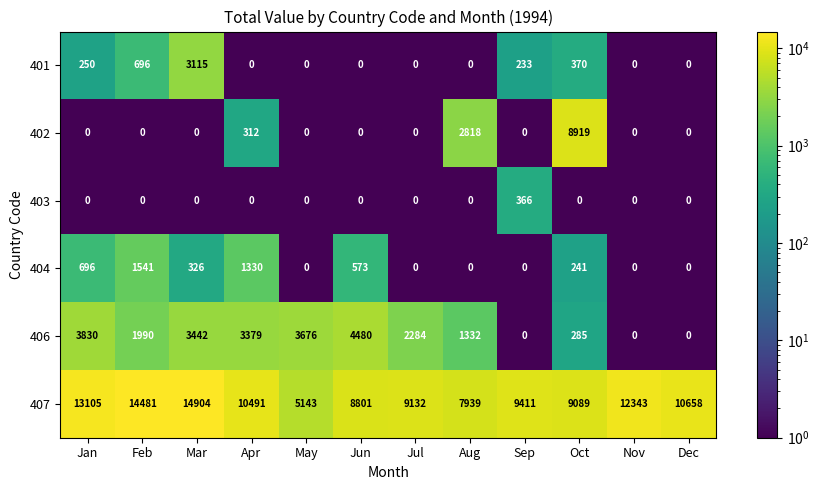

The 402 series shows 0 at Jan. True or false?

True